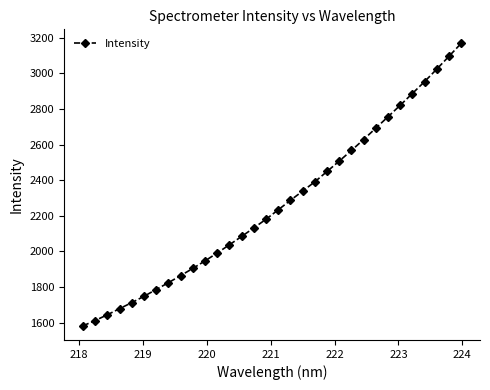

What is the sum of all values?

72524.1